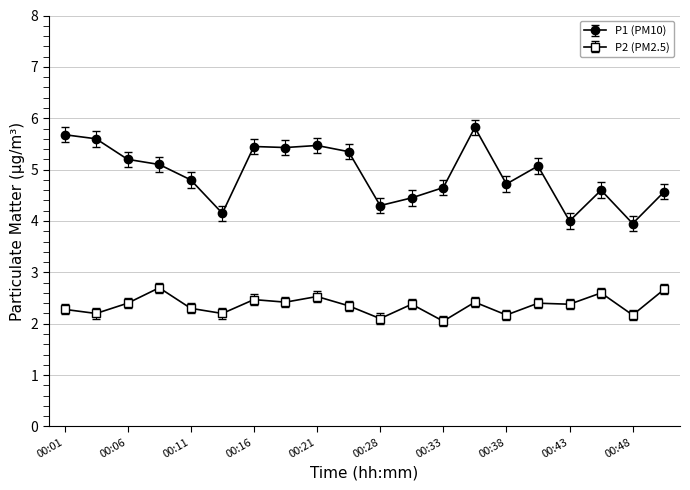

What is the maximum value shown in the chart?

5.8